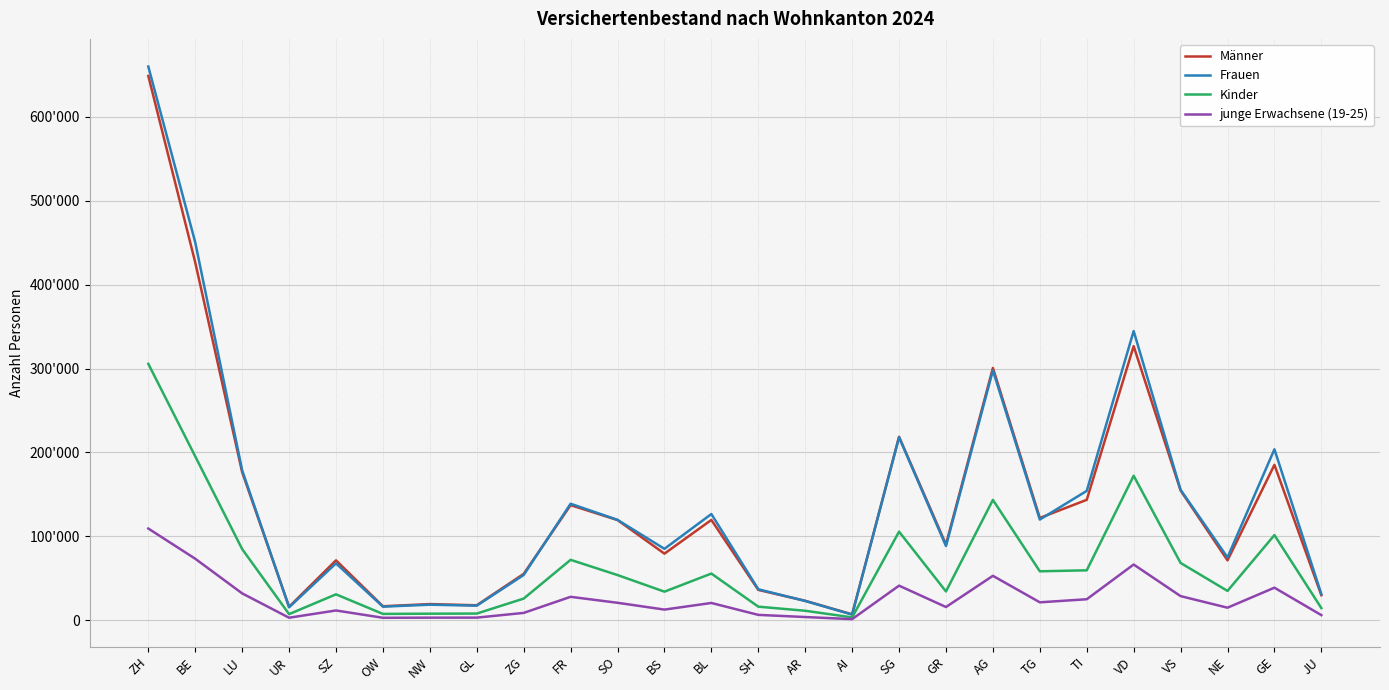

At which category is the sum across all series the highest?

ZH